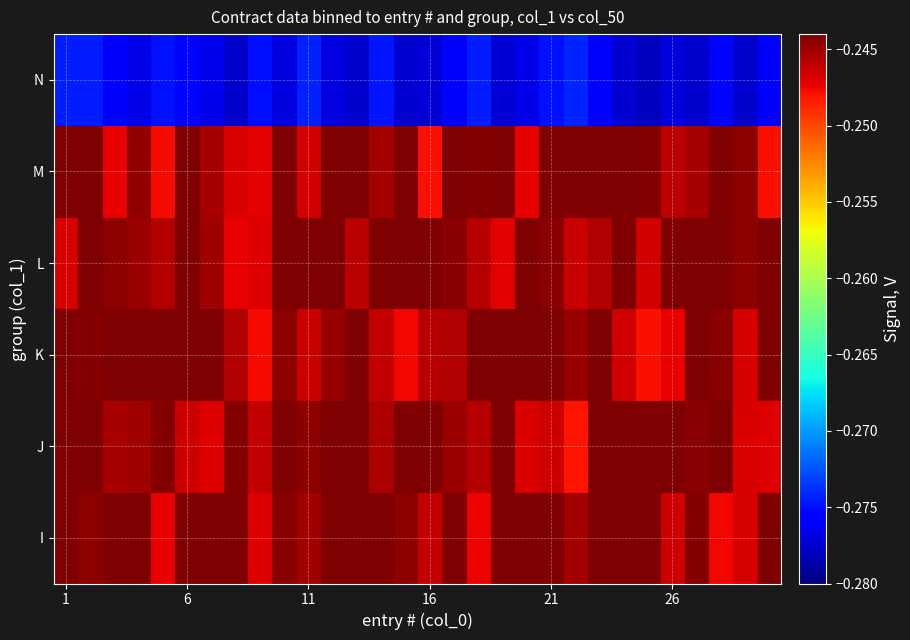

Reading right to left, extract all data points from this chart.

I: -0.2	-0.2	-0.2	-0.2	-0.2	-0.2	-0.2	-0.2	-0.2	-0.2	-0.2	-0.2	-0.2	-0.2	-0.2	-0.2	-0.2	-0.2	-0.2	-0.2	-0.2	-0.2	-0.2	-0.2	-0.2	-0.2	-0.2	-0.2	-0.2	-0.2
J: -0.2	-0.2	-0.2	-0.2	-0.2	-0.2	-0.2	-0.2	-0.2	-0.2	-0.2	-0.2	-0.2	-0.2	-0.2	-0.2	-0.2	-0.2	-0.2	-0.2	-0.2	-0.2	-0.2	-0.2	-0.2	-0.2	-0.2	-0.2	-0.2	-0.2
K: -0.2	-0.2	-0.2	-0.2	-0.2	-0.2	-0.2	-0.2	-0.2	-0.2	-0.2	-0.2	-0.2	-0.2	-0.2	-0.2	-0.2	-0.2	-0.2	-0.2	-0.2	-0.2	-0.2	-0.2	-0.2	-0.2	-0.2	-0.2	-0.2	-0.2
L: -0.2	-0.2	-0.2	-0.2	-0.2	-0.2	-0.2	-0.2	-0.2	-0.2	-0.2	-0.2	-0.2	-0.2	-0.2	-0.2	-0.2	-0.2	-0.2	-0.2	-0.2	-0.2	-0.2	-0.2	-0.2	-0.2	-0.2	-0.2	-0.2	-0.2
M: -0.2	-0.2	-0.2	-0.2	-0.2	-0.2	-0.2	-0.2	-0.2	-0.2	-0.2	-0.2	-0.2	-0.2	-0.2	-0.2	-0.2	-0.2	-0.2	-0.2	-0.2	-0.2	-0.2	-0.2	-0.2	-0.2	-0.2	-0.2	-0.2	-0.2
N: -0.3	-0.3	-0.3	-0.3	-0.3	-0.3	-0.3	-0.3	-0.3	-0.3	-0.3	-0.3	-0.3	-0.3	-0.3	-0.3	-0.3	-0.3	-0.3	-0.3	-0.3	-0.3	-0.3	-0.3	-0.3	-0.3	-0.3	-0.3	-0.3	-0.3